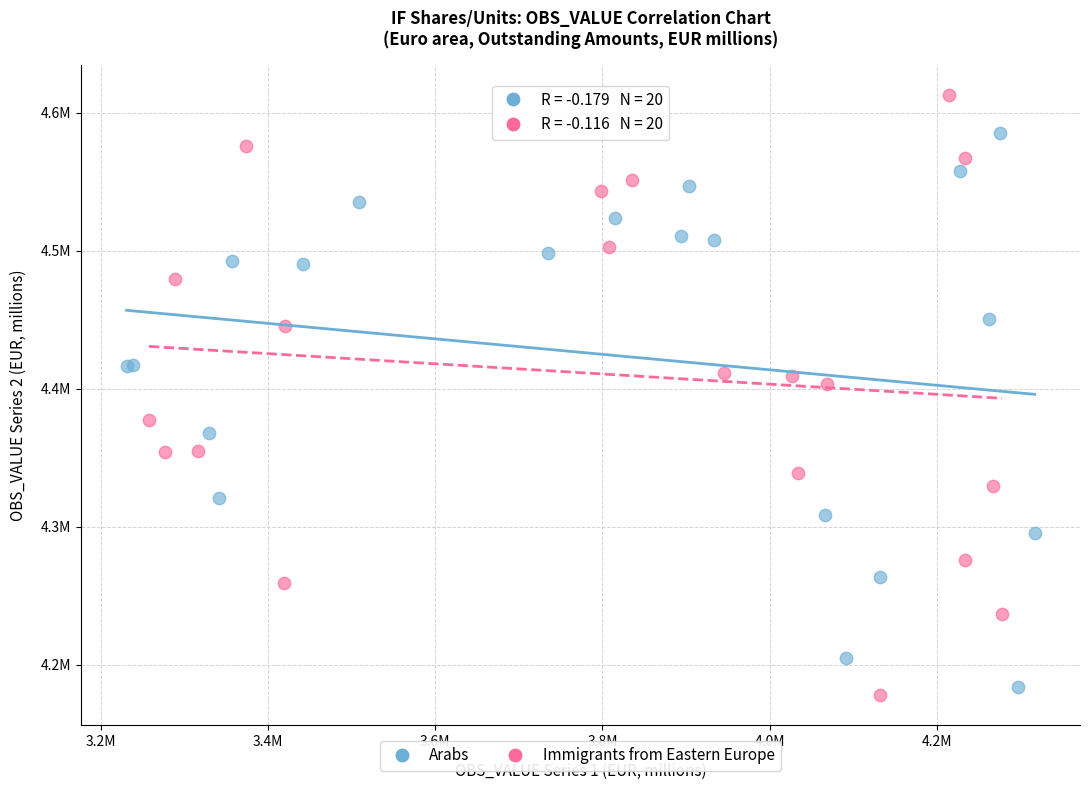

Which series has the largest Y range (max minus min)?

Immigrants from Eastern Europe